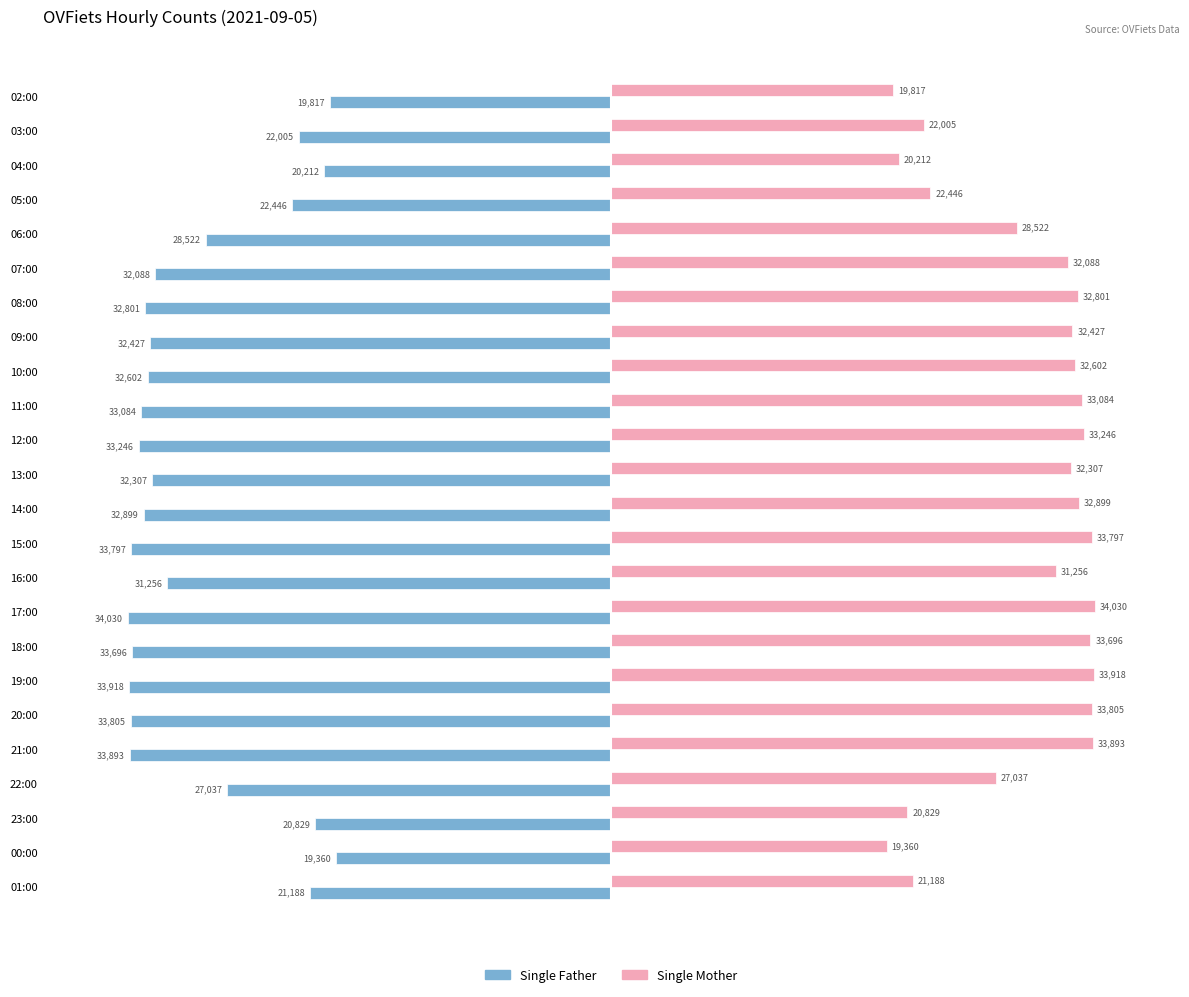

At how many categories does at least one series exceed 10952?

24